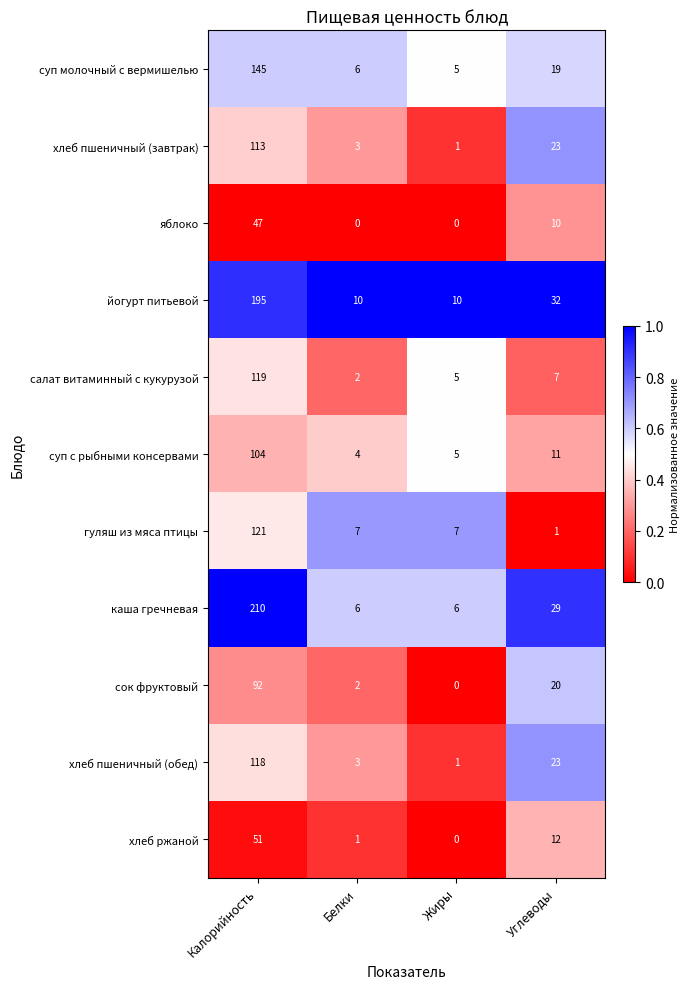

Which series has the widest spread of values?

каша гречневая